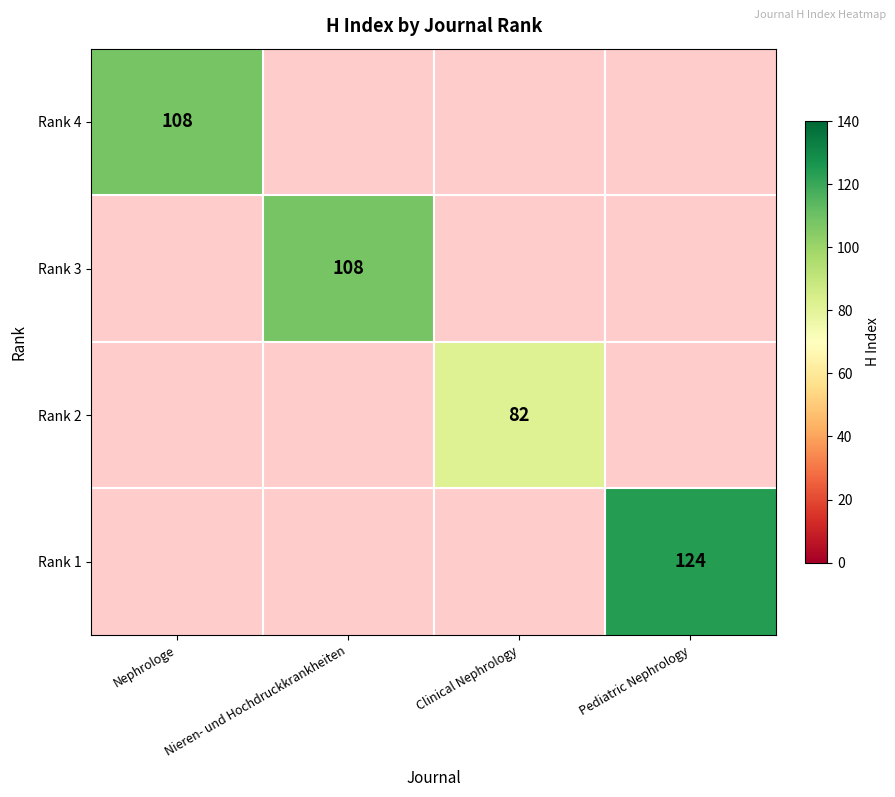

The Rank 4 series shows 108 at Nephrologe. True or false?

True